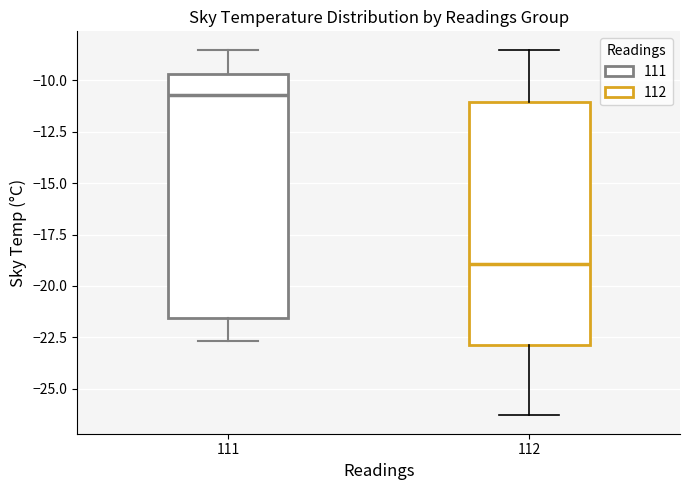

Reading left to right, read every box against the y-axis: the position of its median line, the range the box covers, and the ends of its whiskers. The values are not printed on the chart, so give them approximately, as read against the axis.

111: median -10.5, box -21.5 to -9.5, whiskers -22.5 to -8.5
112: median -19.0, box -23.0 to -11.0, whiskers -26.5 to -8.5